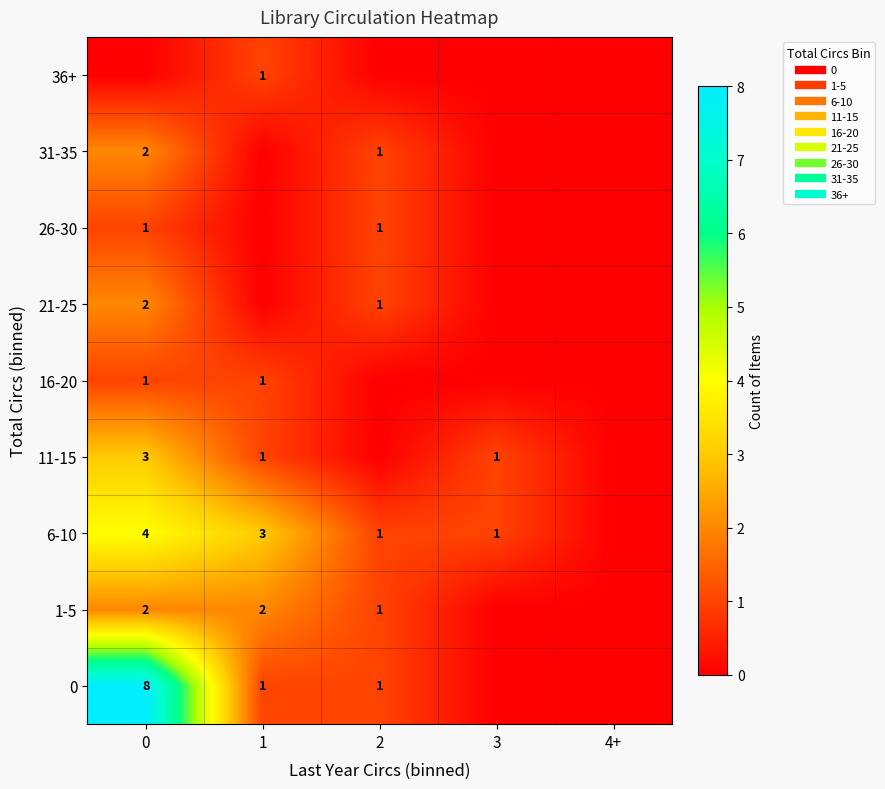

How many 36+ values are between 0 and 1?

5